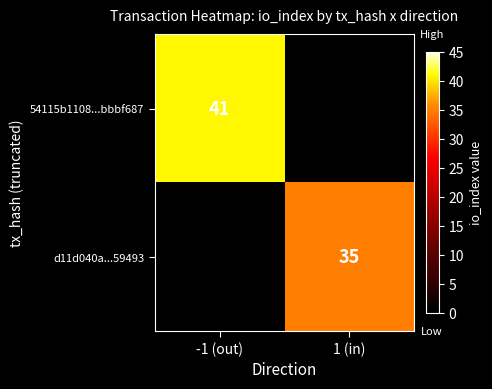

What is the minimum value shown in the chart?

35.0